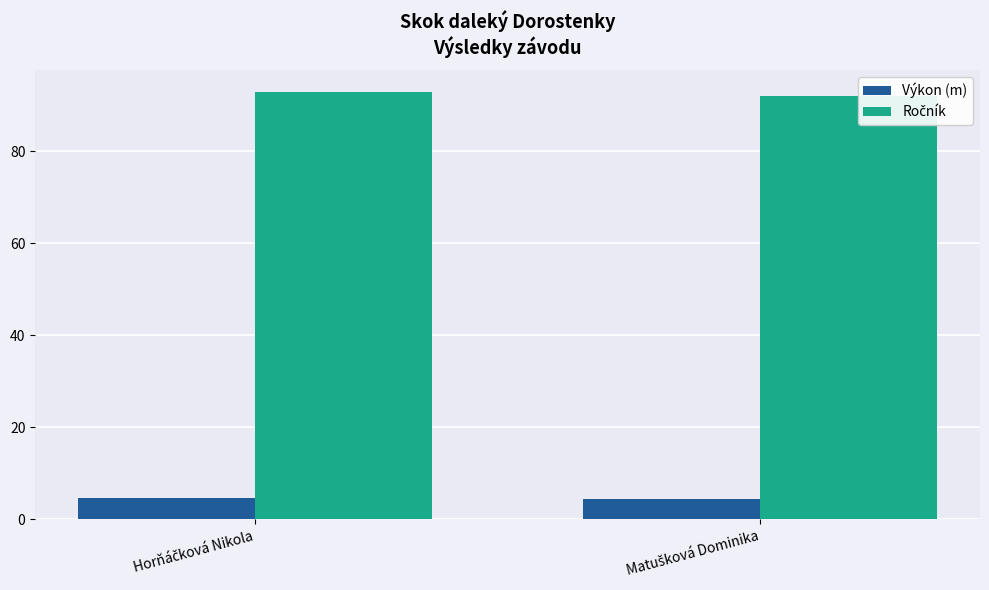

What is the maximum value shown in the chart?

93.0